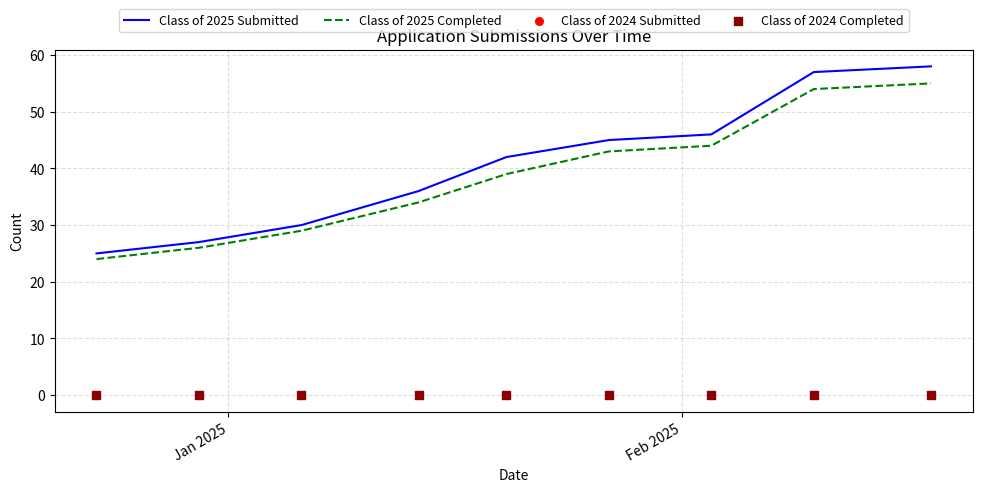

Which series reaches the minimum Y coordinate?

Class of 2024 Submitted